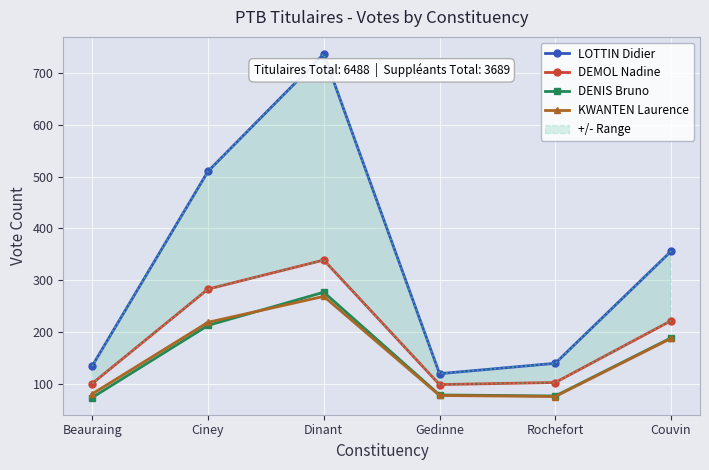

True or false: LOTTIN Didier has more than 2 interior local peaks.

False